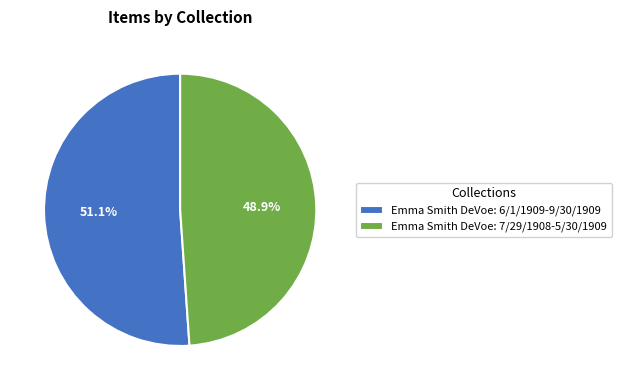

What is the ratio of the value at Emma Smith DeVoe: 6/1/1909-9/30/1909 to the value at Emma Smith DeVoe: 7/29/1908-5/30/1909?

1.0